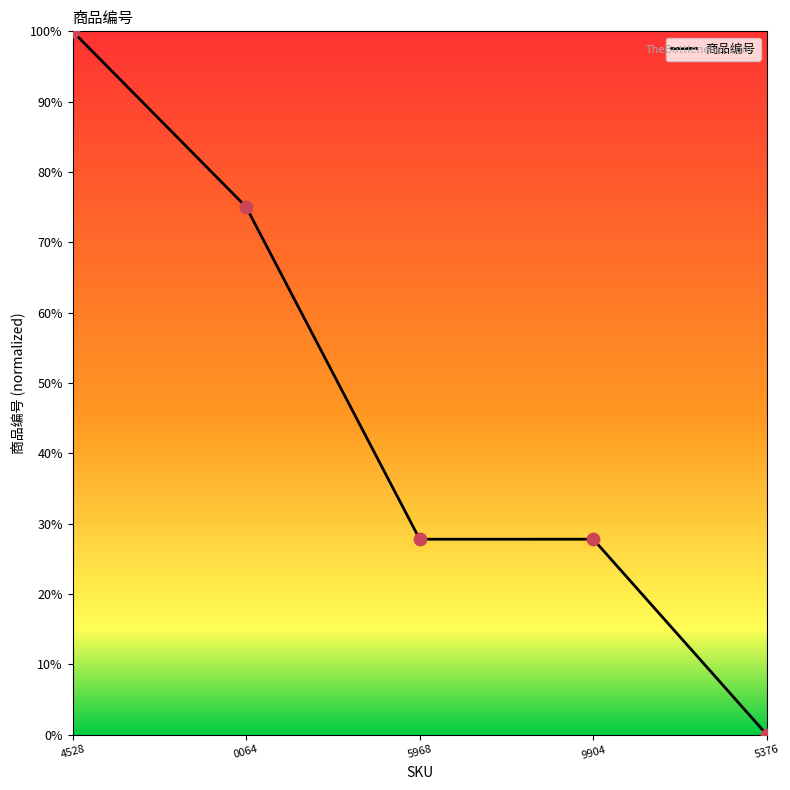

Does the chart have visible grid lines?

No